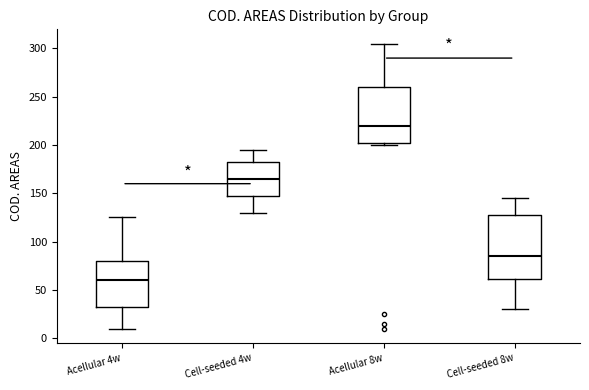

Where does the upper whisker of the box for Acellular 4w end on the y-axis? The values are not printed on the chart, so give them approximately, as read against the axis.

125